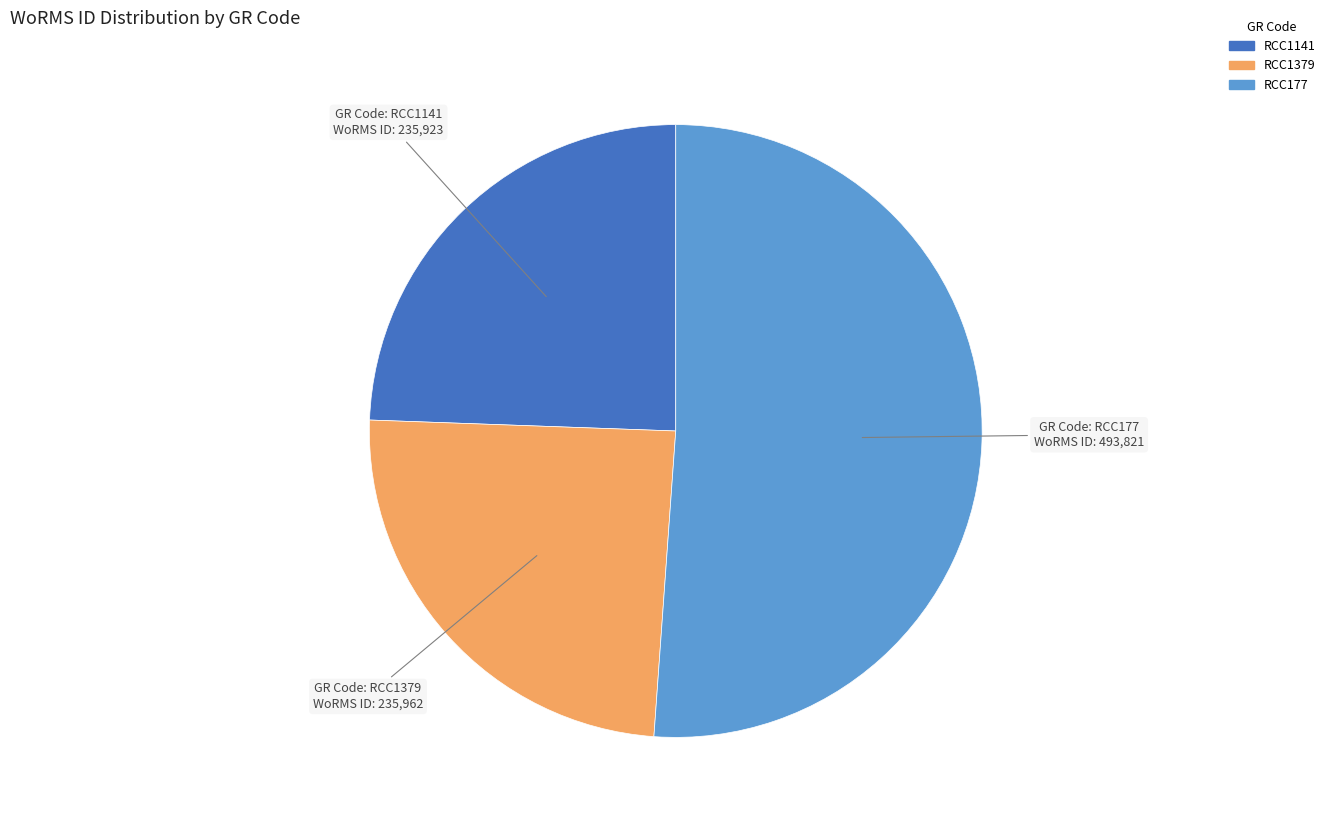

The RCC177 slice represents 51% of the pie. True or false?

True